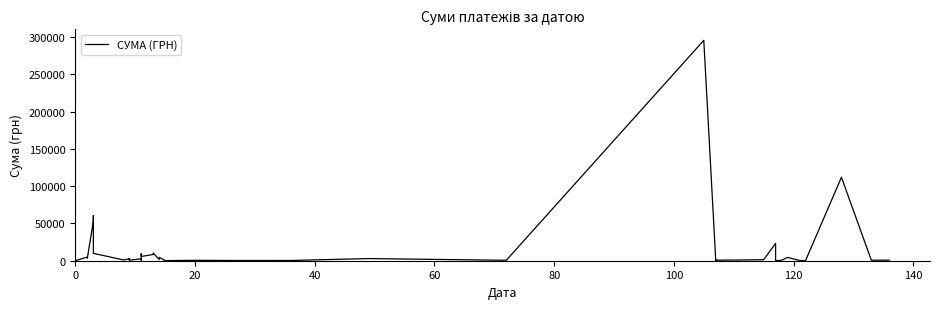

Count the number of data series in this chart.

1